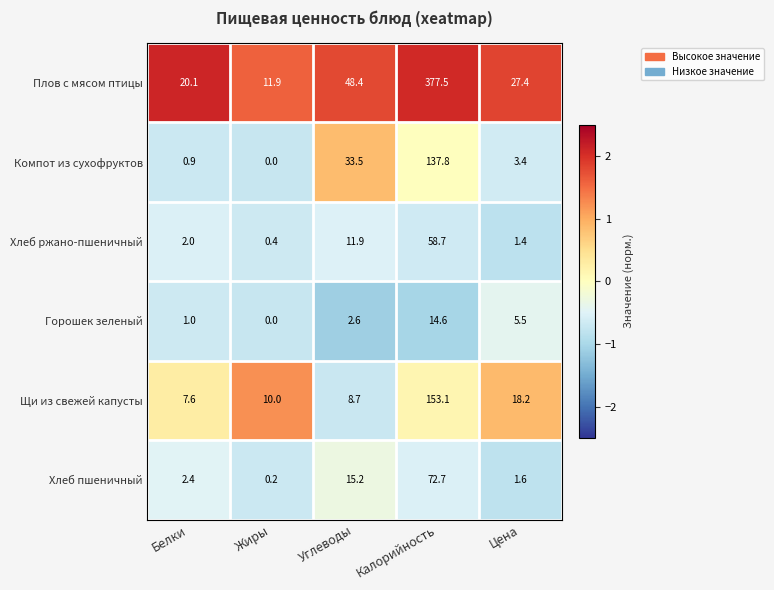

Is the value of Щи из свежей капусты at Белки greater than the value of Горошек зеленый at Белки?

Yes